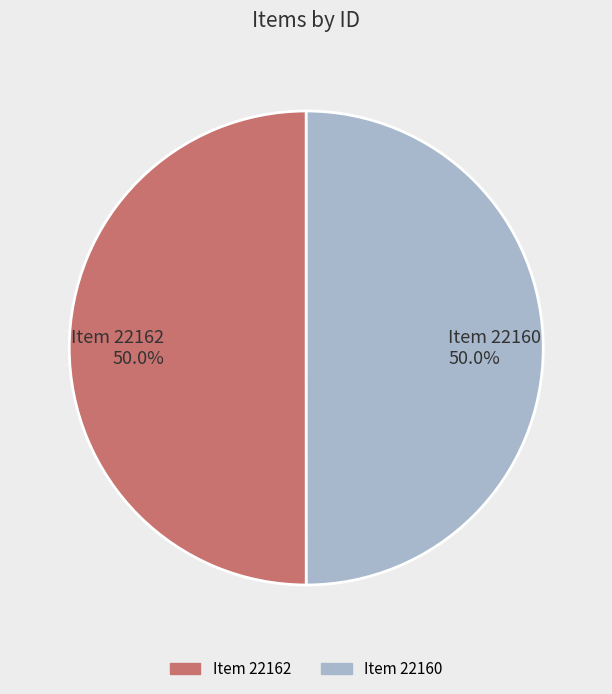

What is the ratio of the value at Item 22160 to the value at Item 22162?

1.0